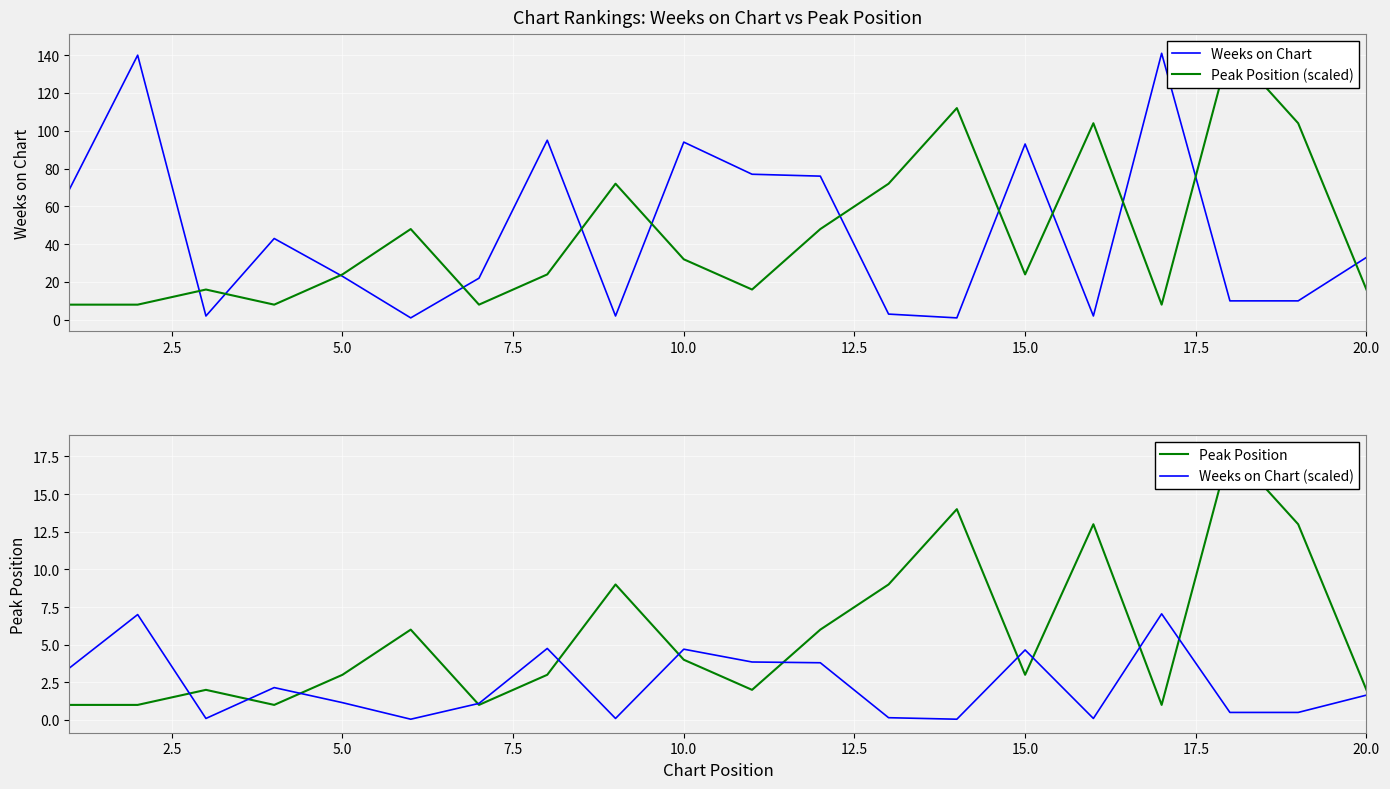

Which series has the widest spread of values?

Weeks on Chart